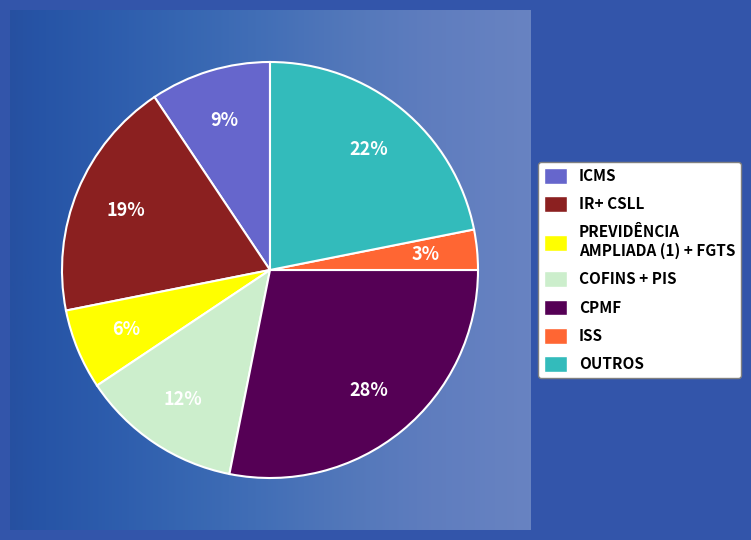

To the nearest percent, what portion does OUTROS represent?

22%